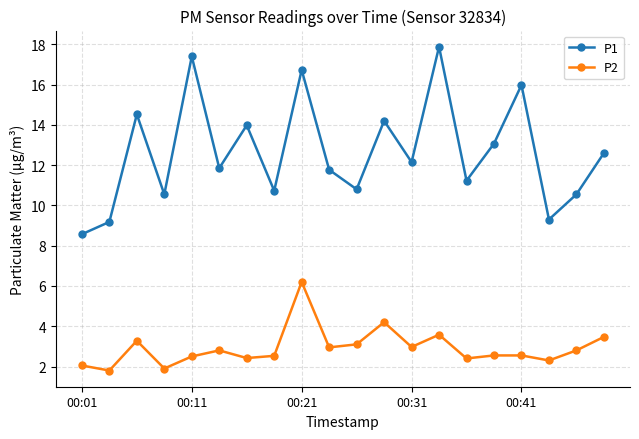

True or false: P2 and P1 cross at least once.

False